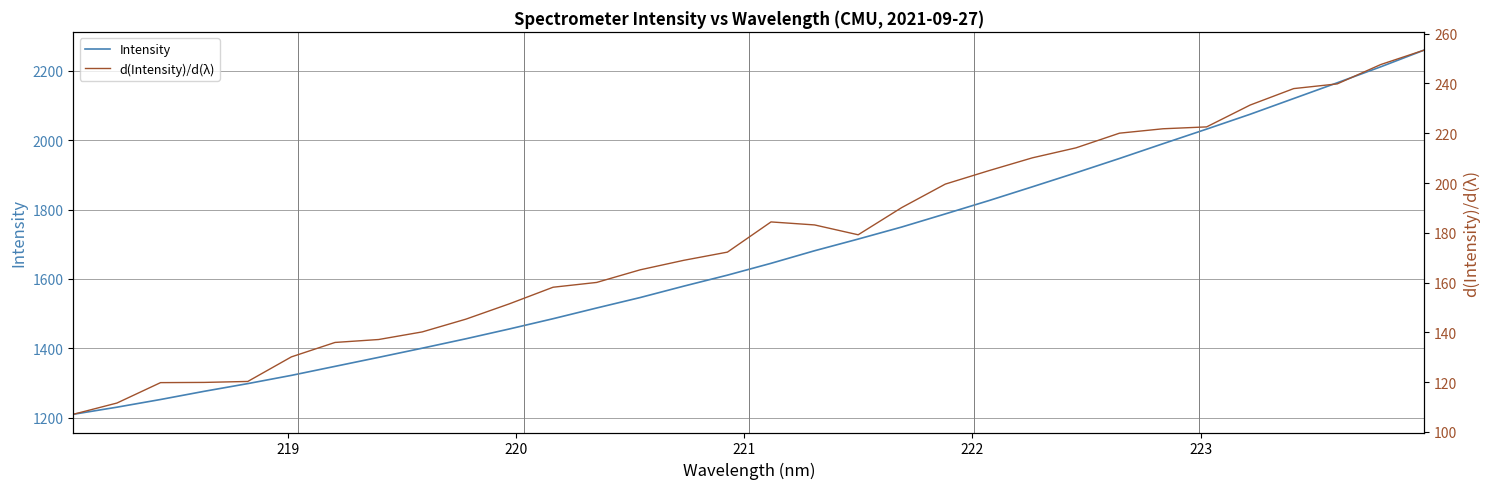

Which series has the largest total across all categories?

Intensity